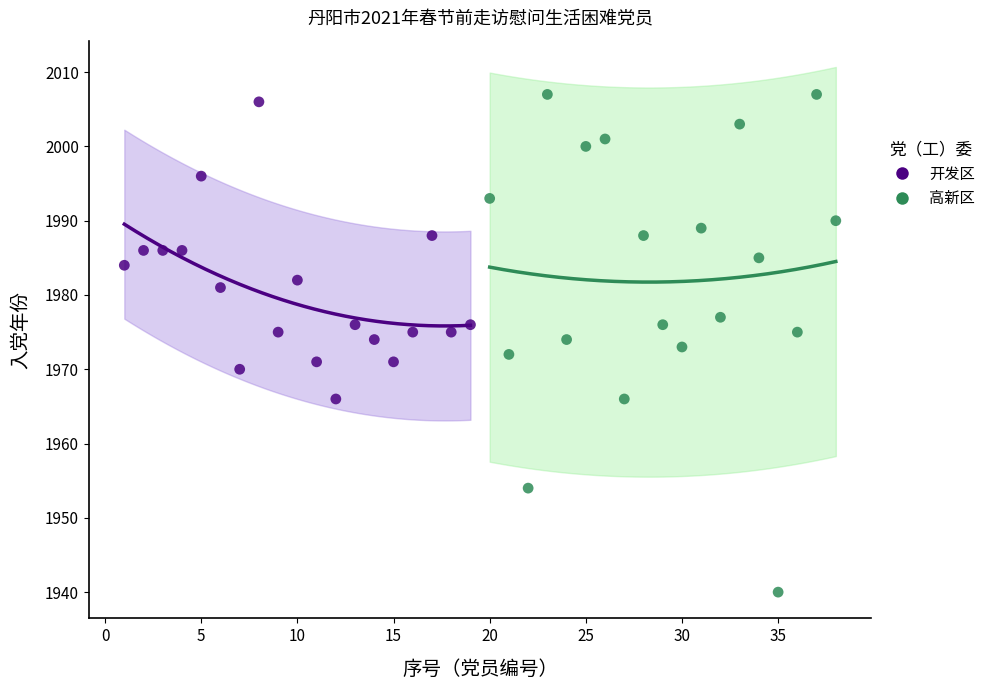

Which series contains the lowest Y value?

高新区